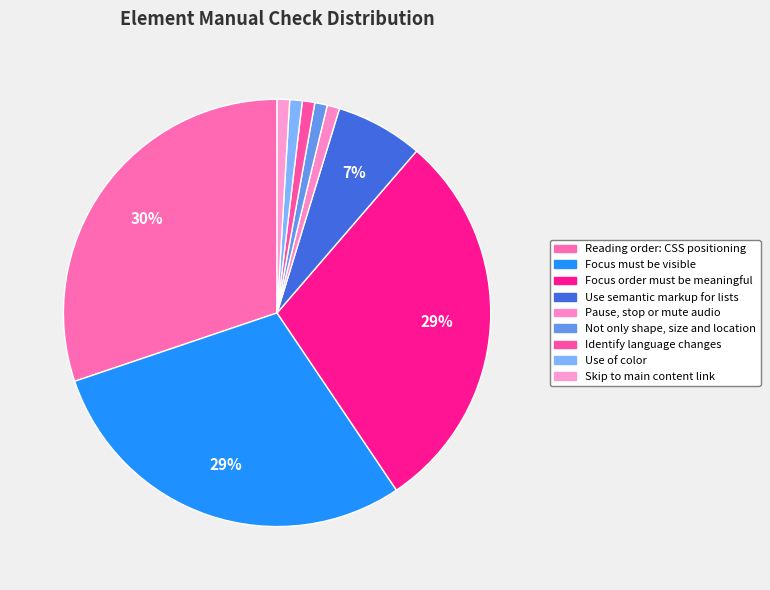

To the nearest percent, what is the average slice percentage?

11%